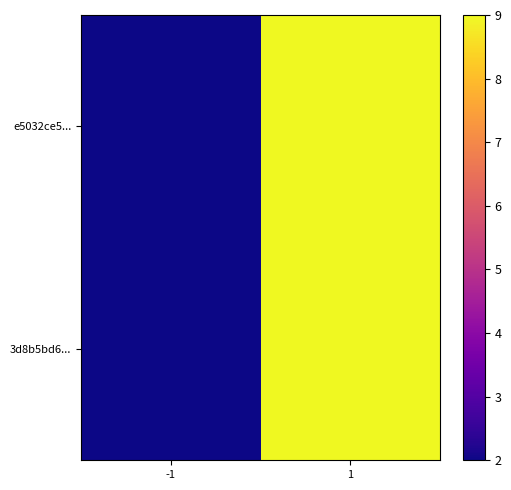

Which has a higher value, 1 or -1?

1